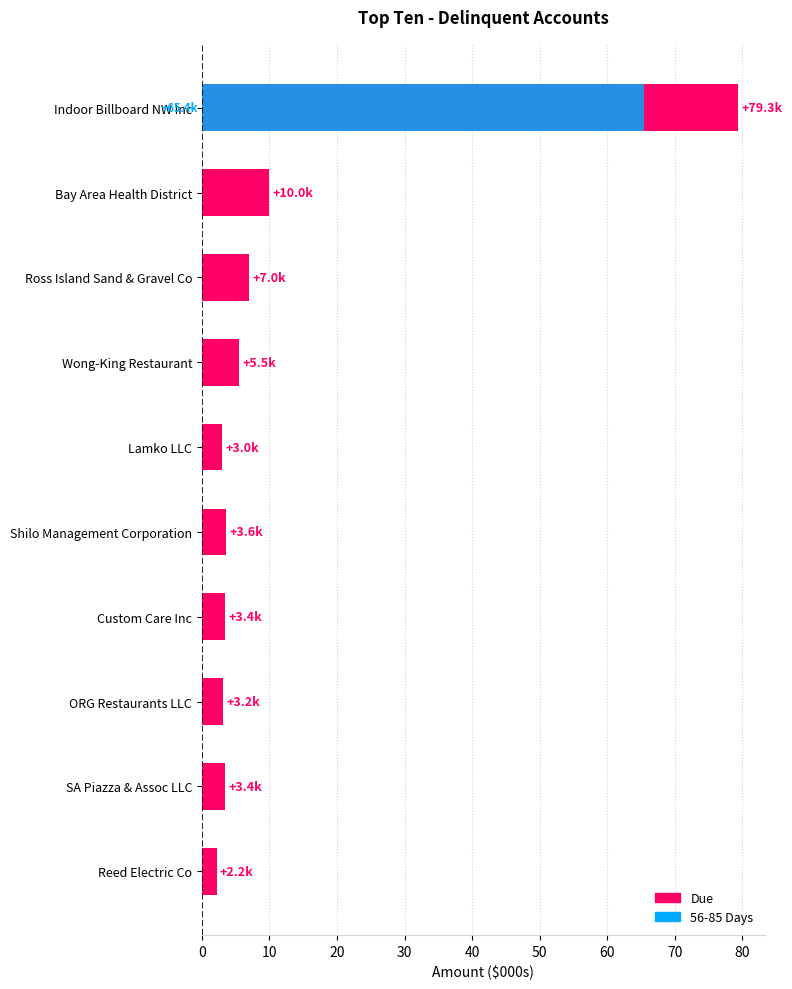

List the series in order of their overall mean, highest first.

Due, 56-85 Days